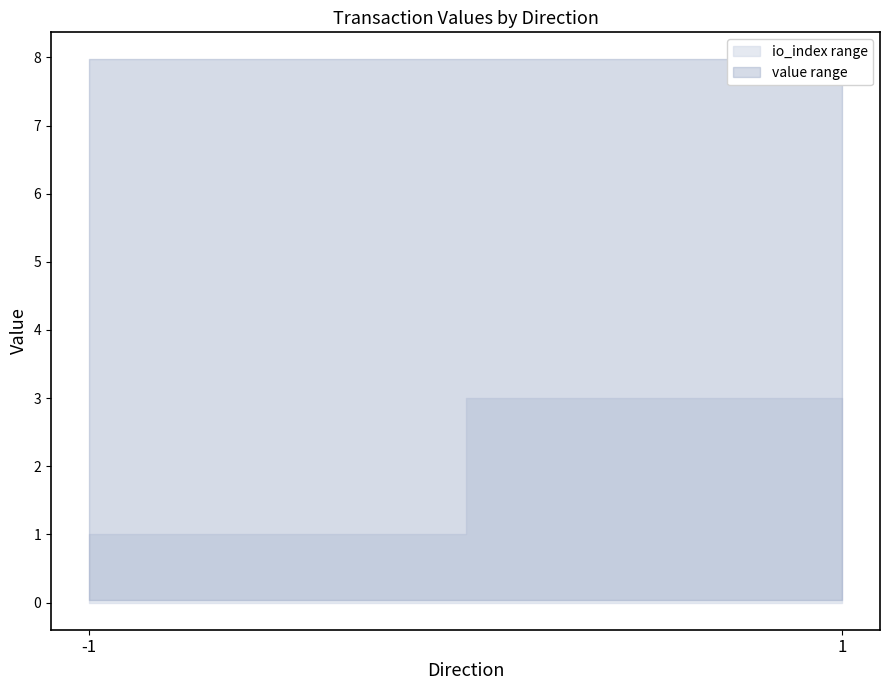

Between which two adjacent categories do io_index and value first intersect?

-1 and 1